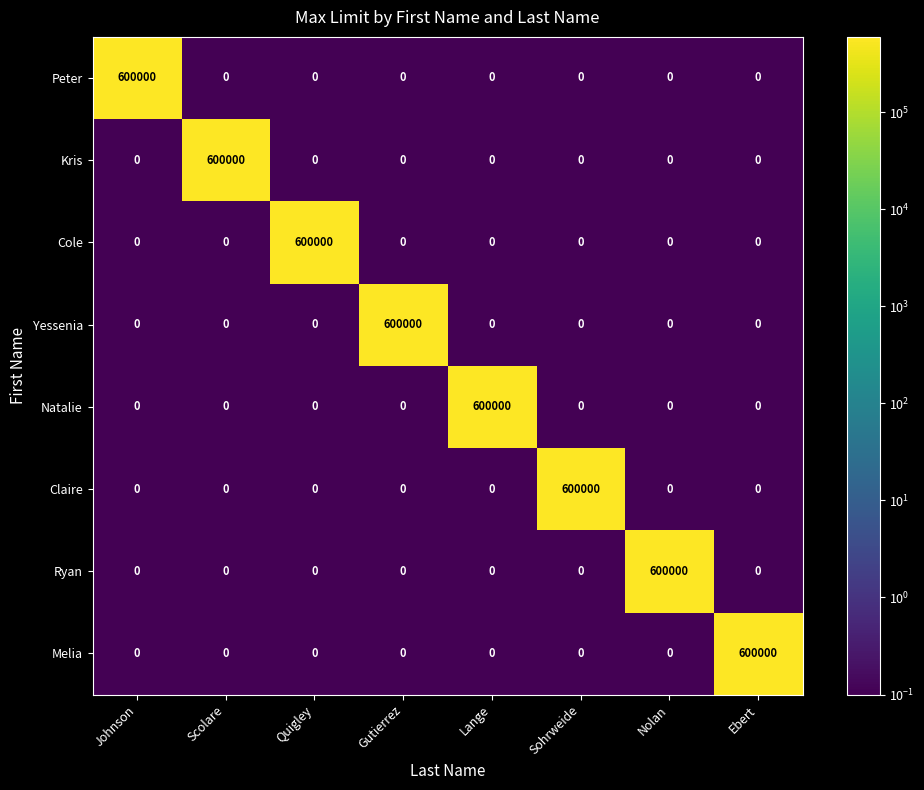

What is the total value across all series at Lange?

600000